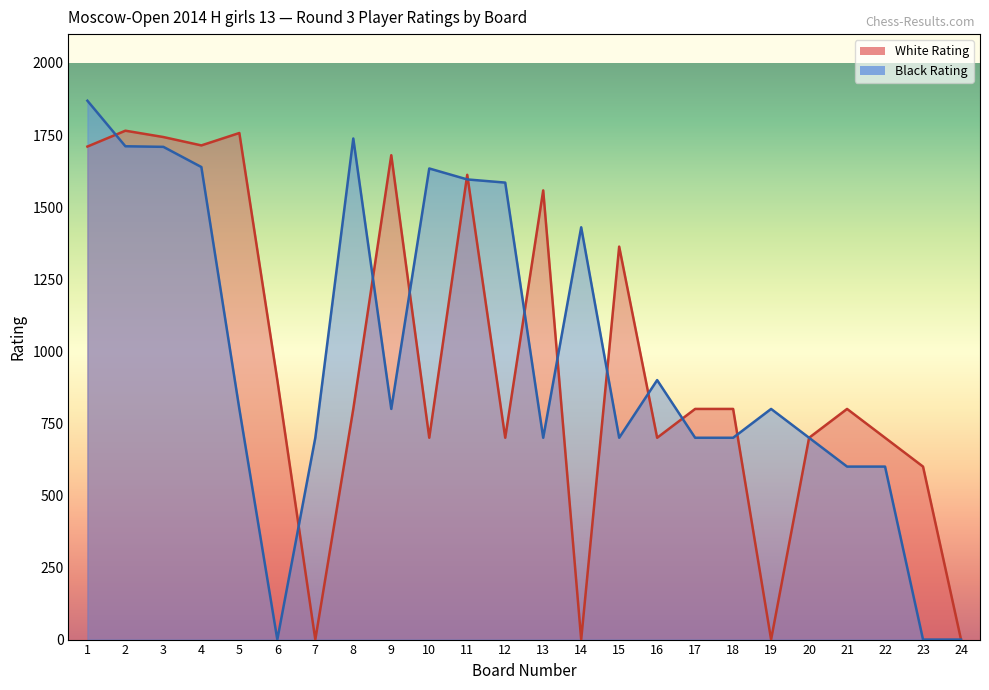

True or false: White Rating and Black Rating cross at least once.

True